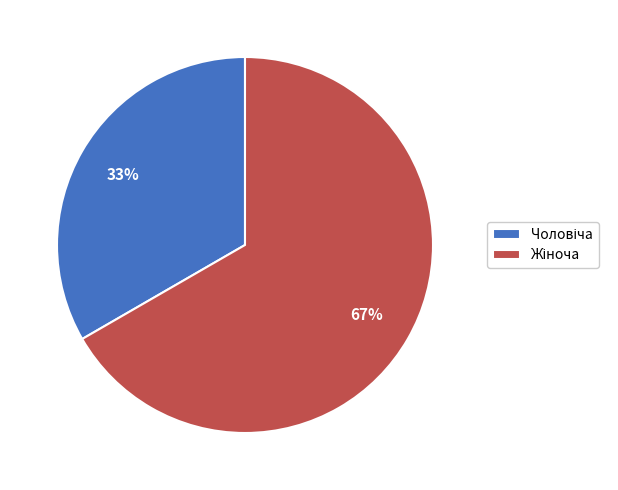

To the nearest percent, what is the average slice percentage?

50%